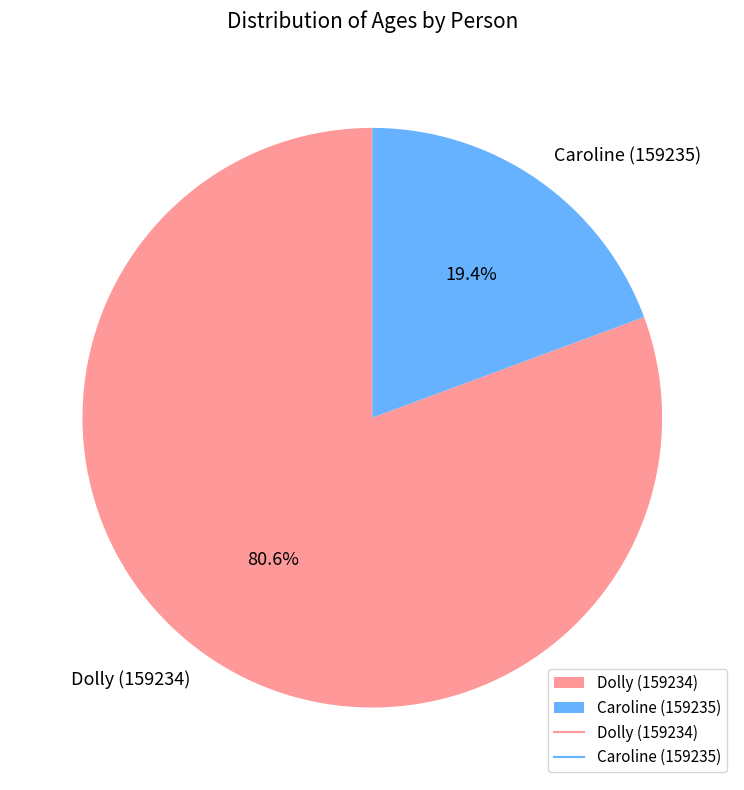

Which slice is the smallest?

Caroline (159235)